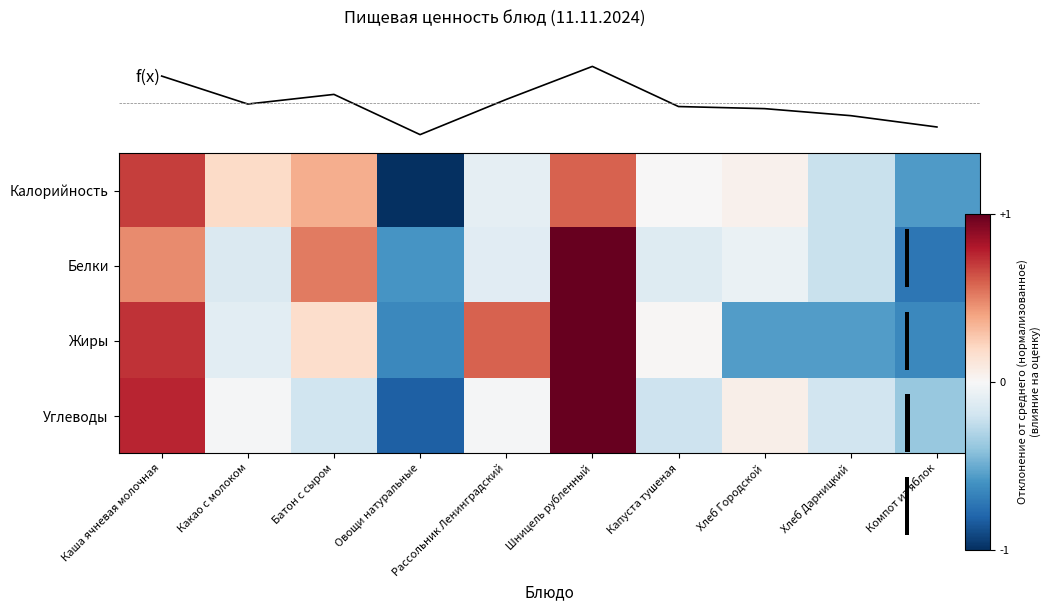

How many data points does each series have?

10